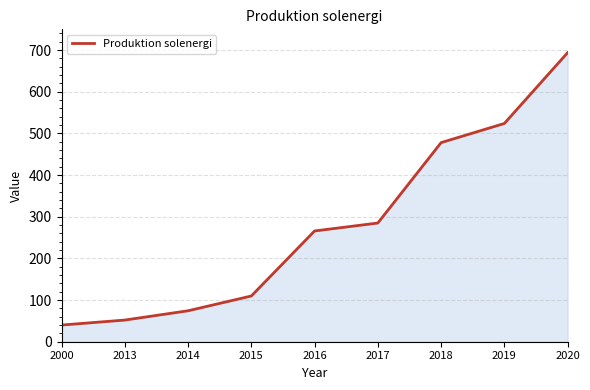

Does the chart display data point markers on the line(s)?

No